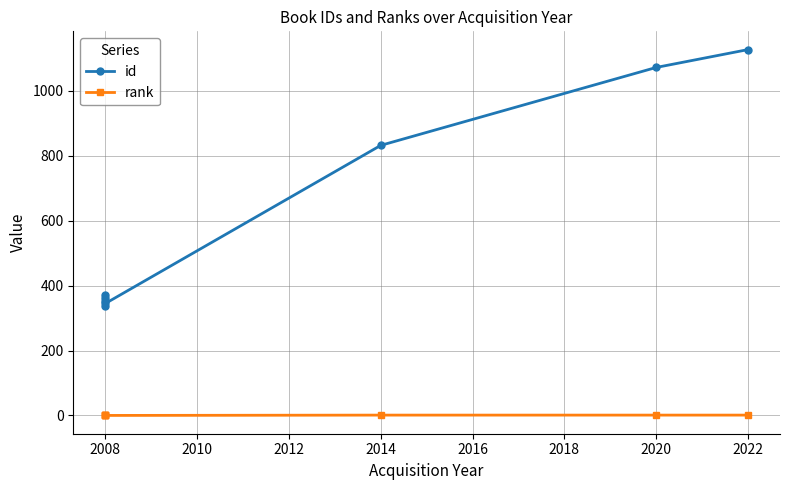

List the series in order of their overall mean, lowest first.

rank, id